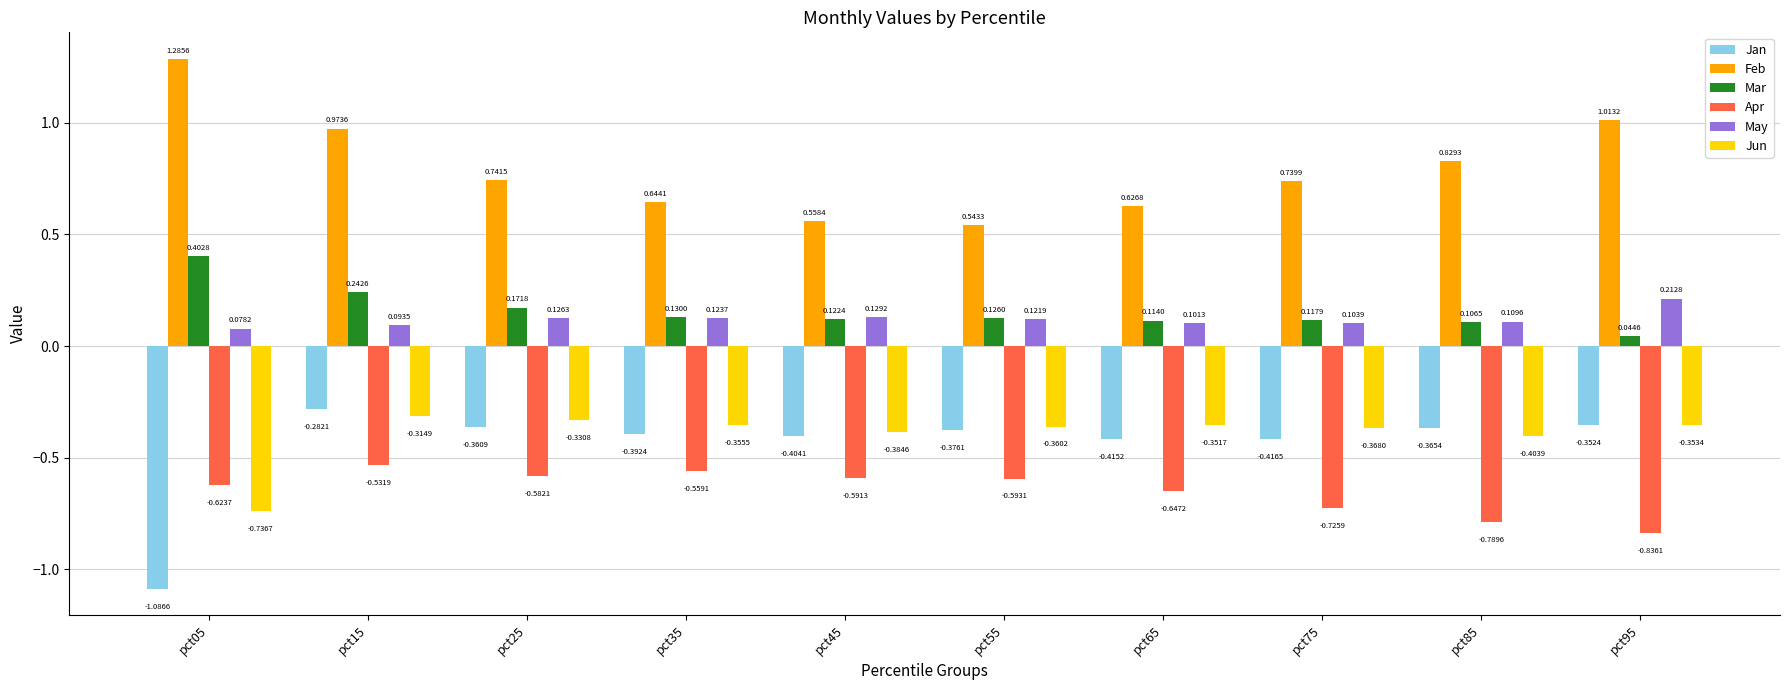

What is the spread (max minus min) of values at pct15?

1.5